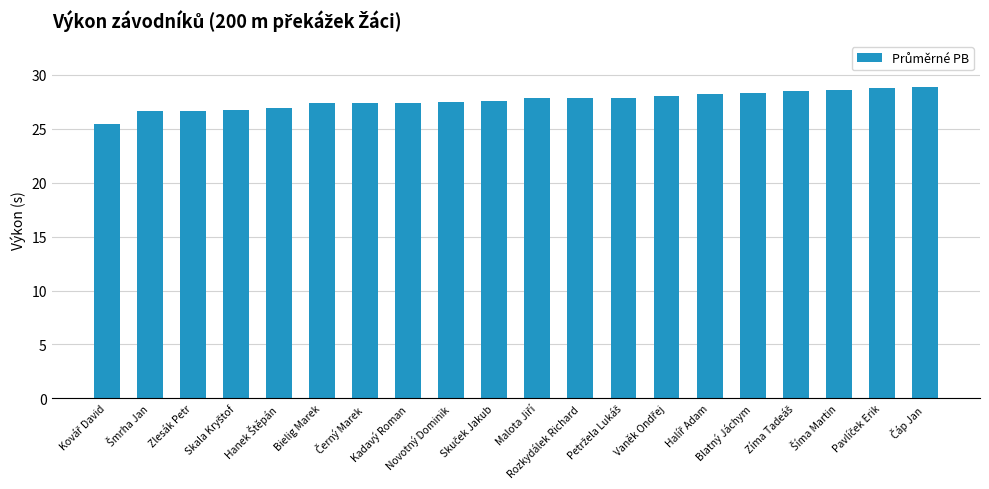

What is the value of the 19th bar from the left?

28.8